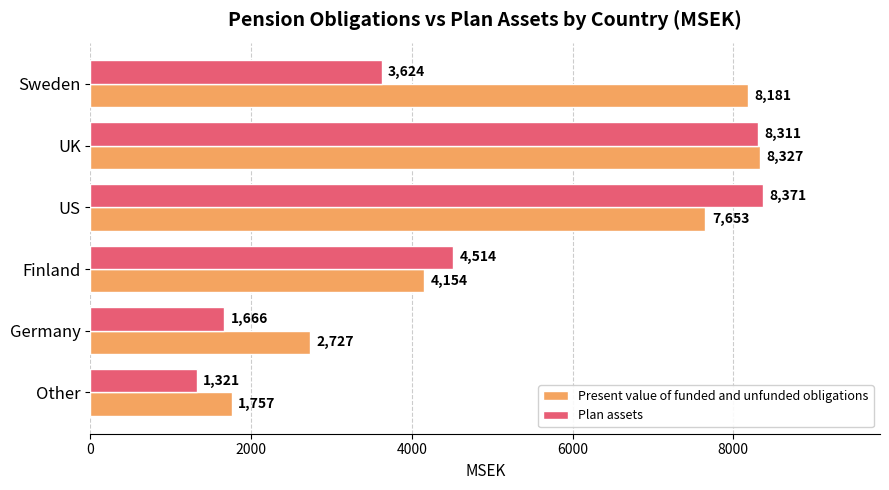

Which category has the lowest value in the Present value of funded and unfunded obligations series?

Other